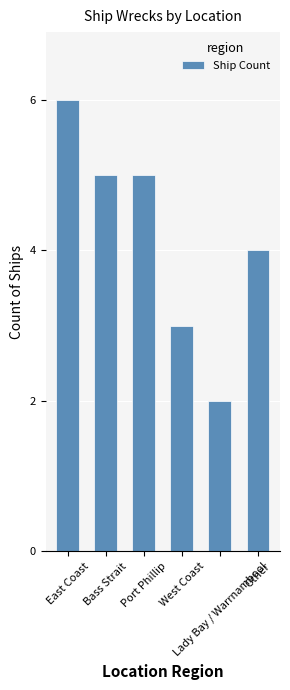

Which label corresponds to the smallest value in the chart?

Lady Bay / Warrnambool